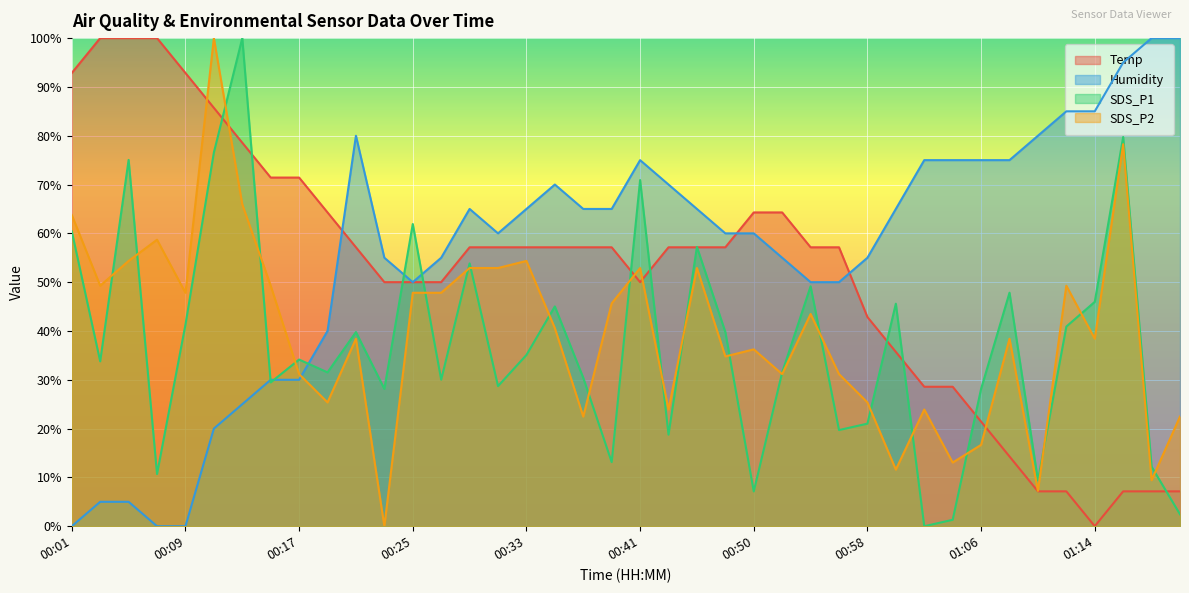

How many interior local valleys does the Temp series have?

2